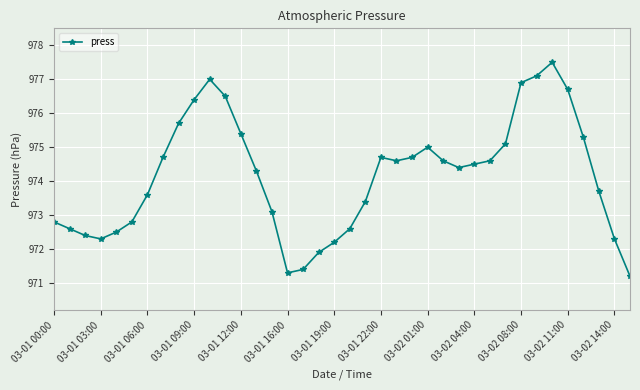

How many interior local peaks (higher than both neighbors) does the data have?

4